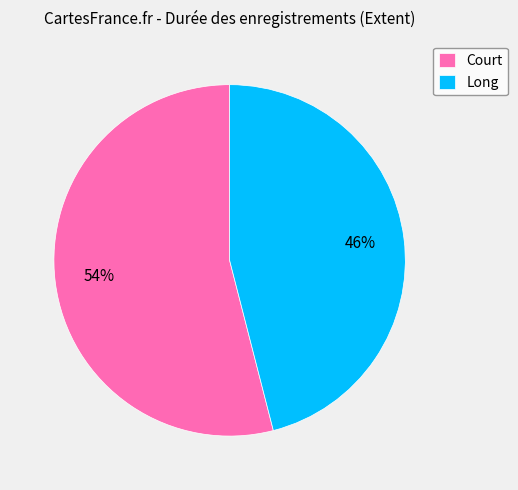

What is the ratio of the value at Long to the value at Court?

0.9